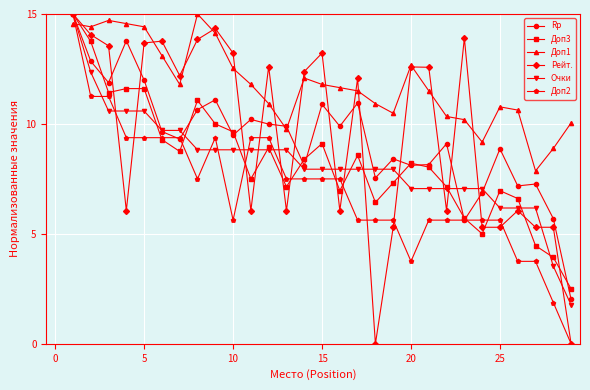

True or false: Доп1 has more than 2 interior local peaks.

True